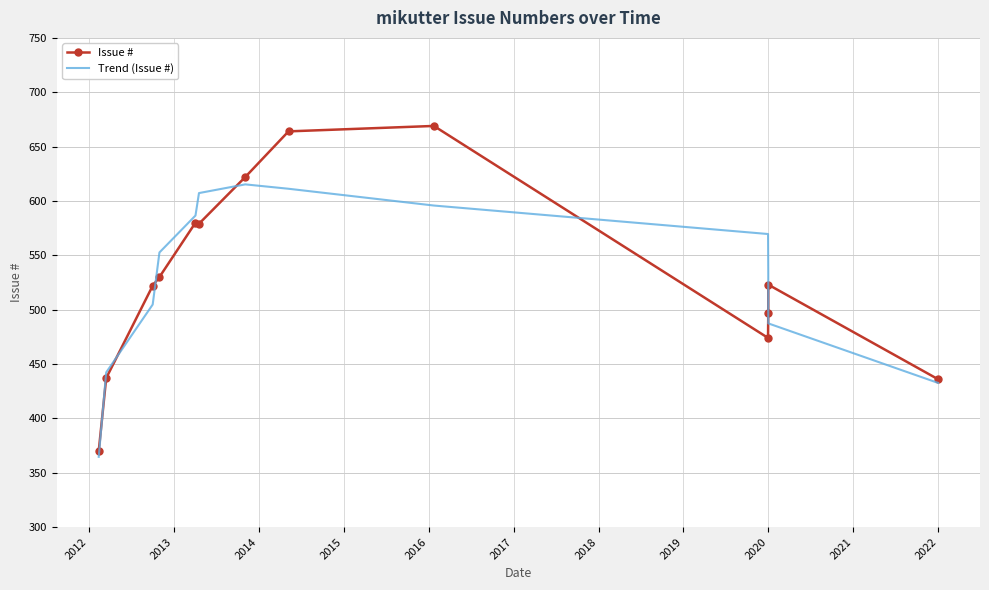

What are all the series names shown in the legend?

Issue #, Trend (Issue #)